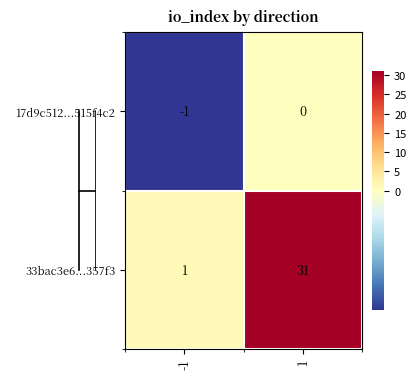

Reading right to left, what are all the values shown in this chart?

17d9c512...515f4c2: 0	-1
33bac3e6...357f3: 31	1